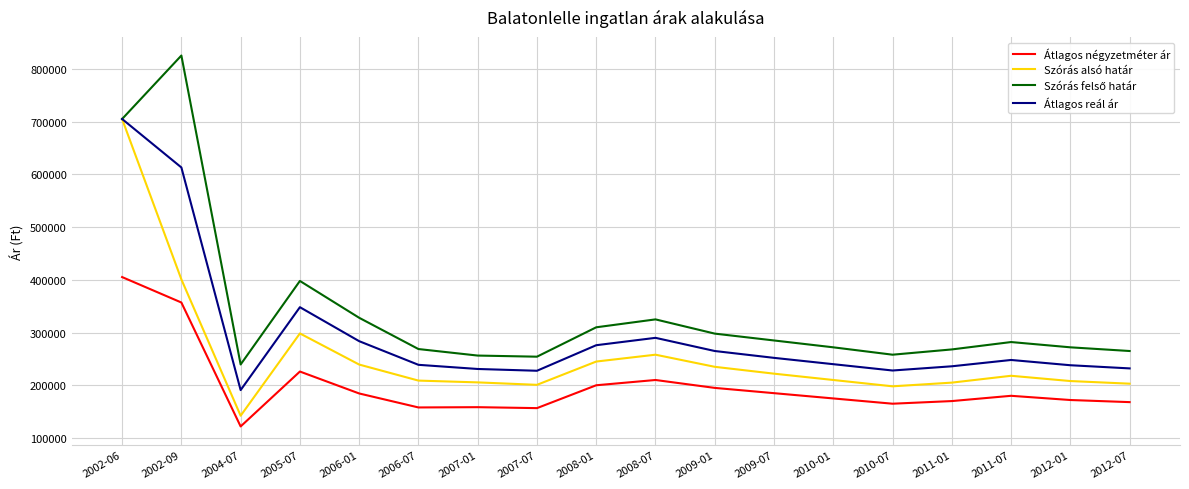

At which label is Szórás alsó határ closest to 423746?

2002-09